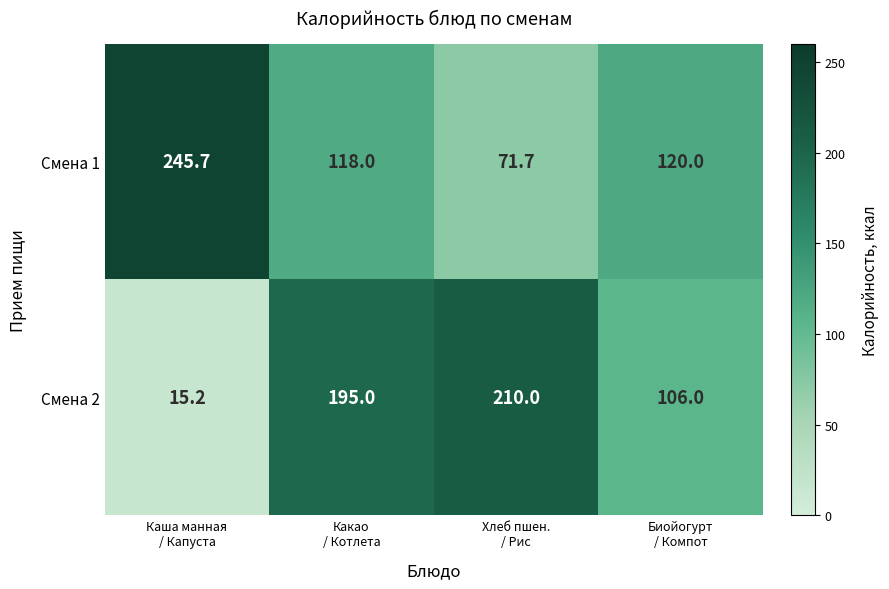

At how many categories does at least one series exceed 79?

4